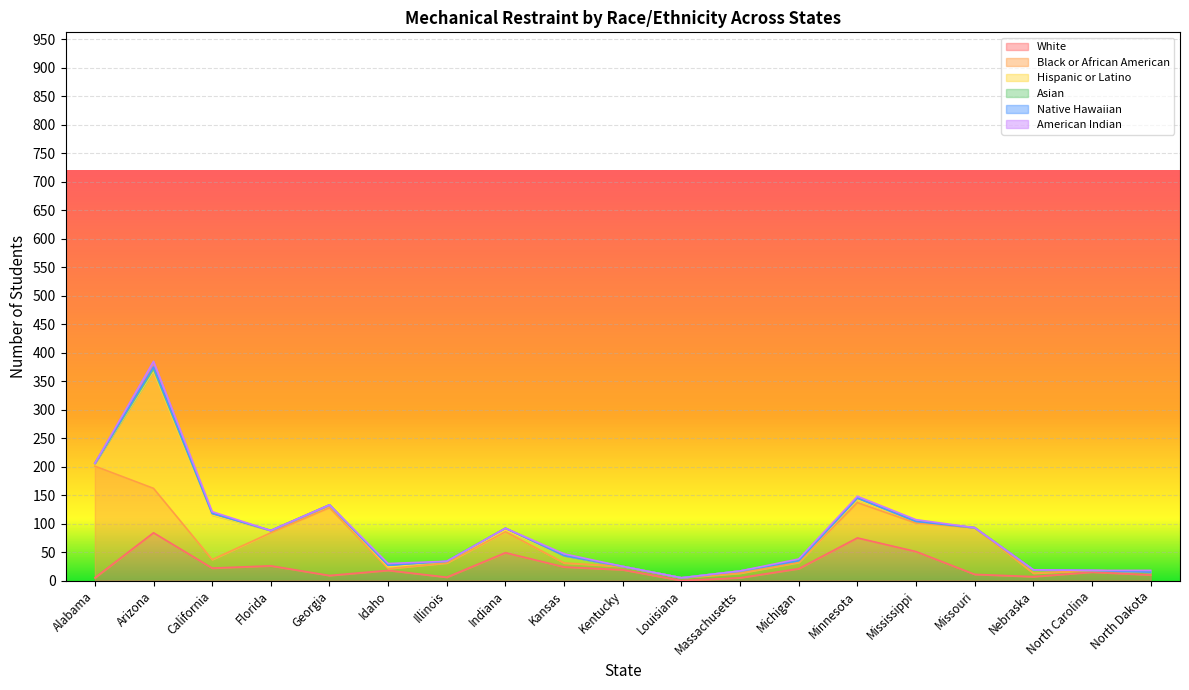

True or false: Native Hawaiian has more than 2 points higher than both neighbors.

False